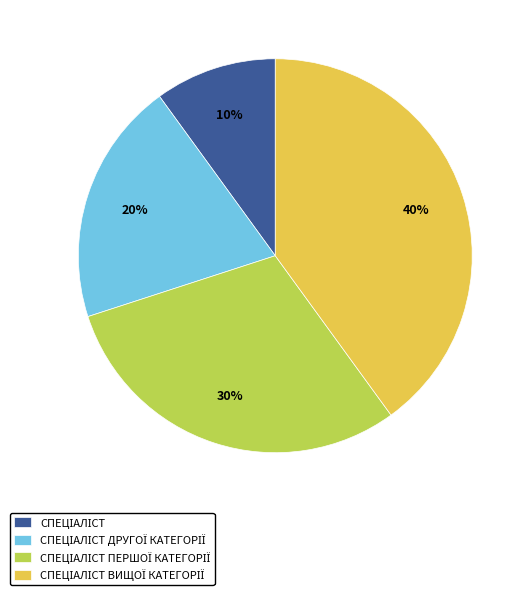

To the nearest percent, what is the difference between the largest and smallest slice percentages?

30%